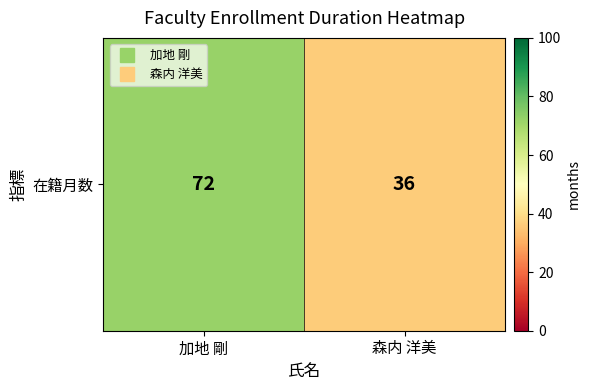

The value at 森内 洋美 is 36. True or false?

True